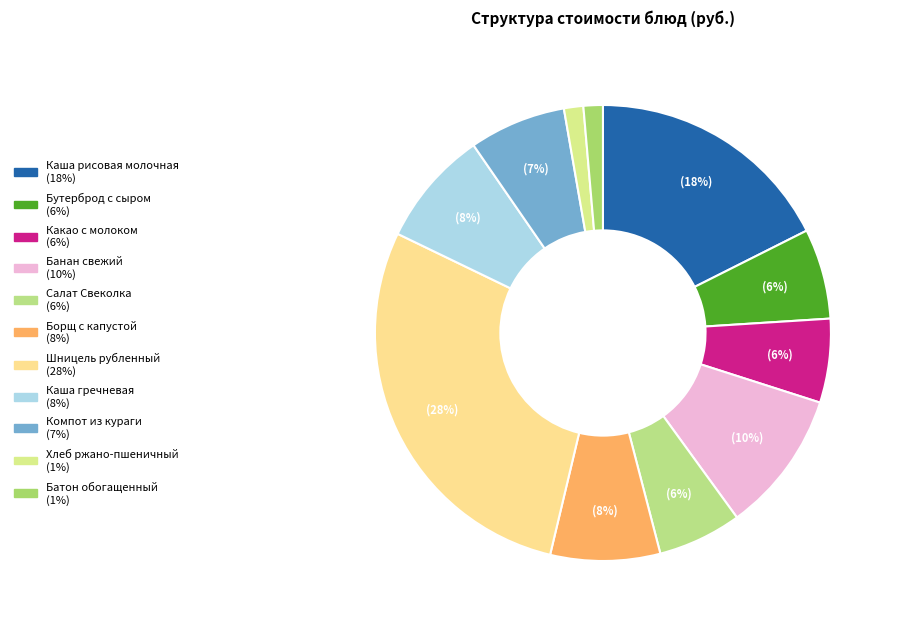

To the nearest percent, what portion does Салат Свеколка represent?

6%